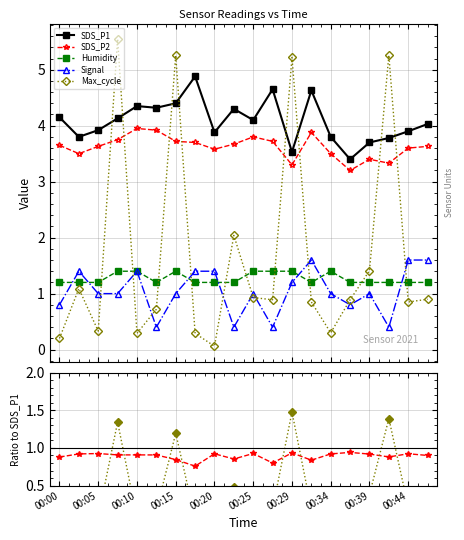

True or false: Signal and SDS_P2 intersect in this chart.

False